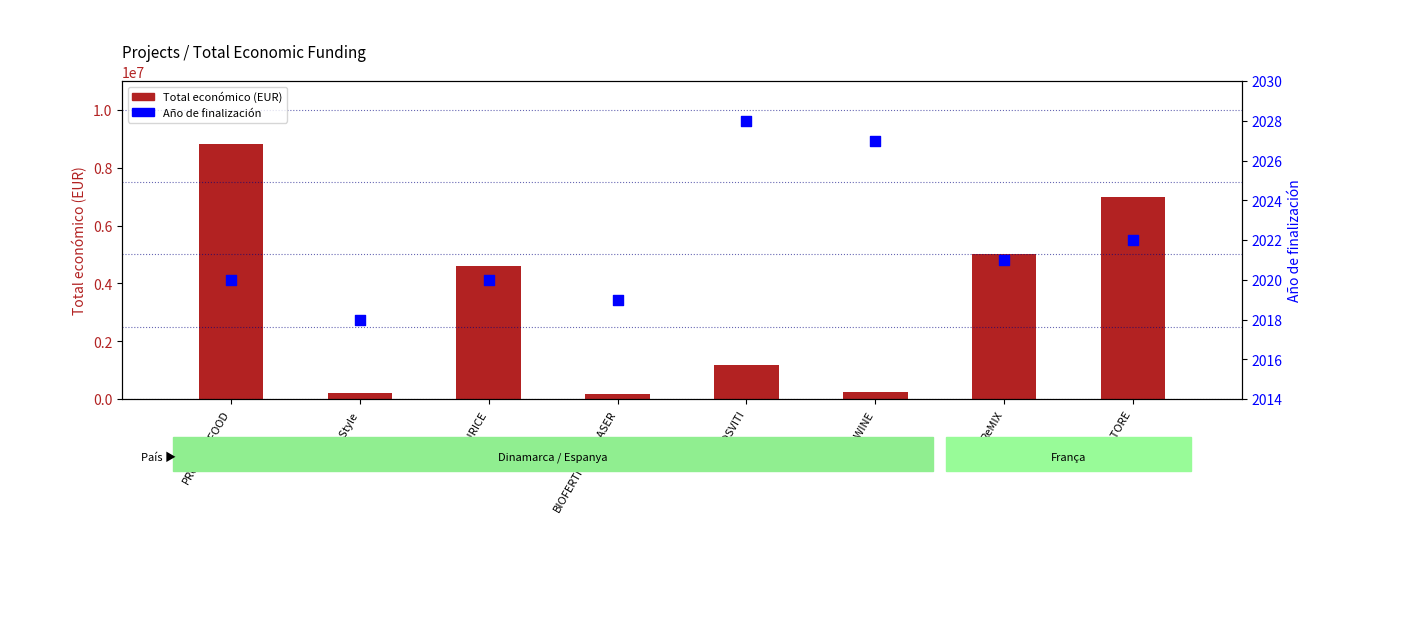

At which category is the sum across all series the highest?

PROTEIN2FOOD